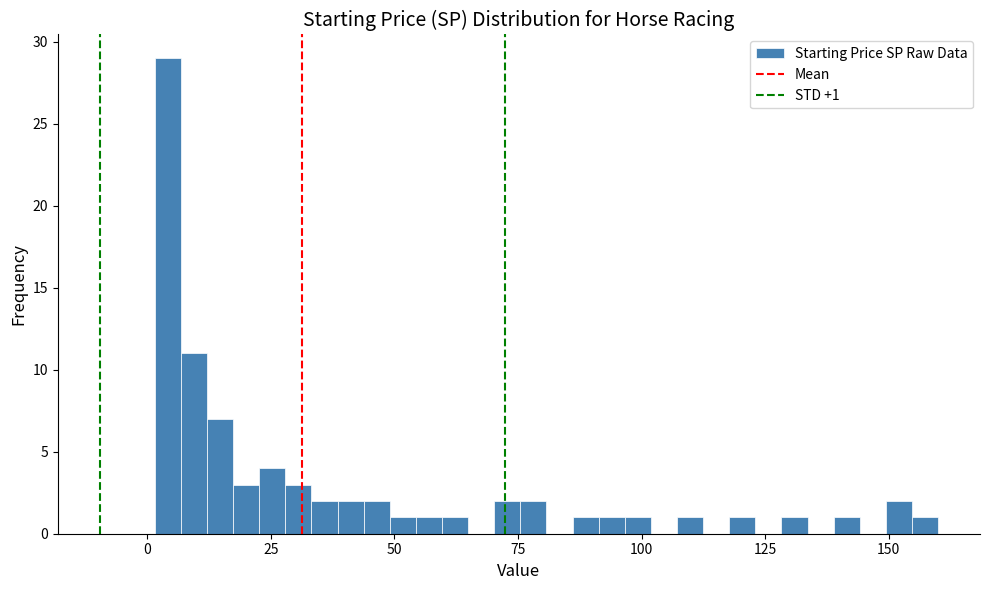

Around what value on the x-axis is the tallest bar? Give the approximate position of its centre, as read against the axis.

5